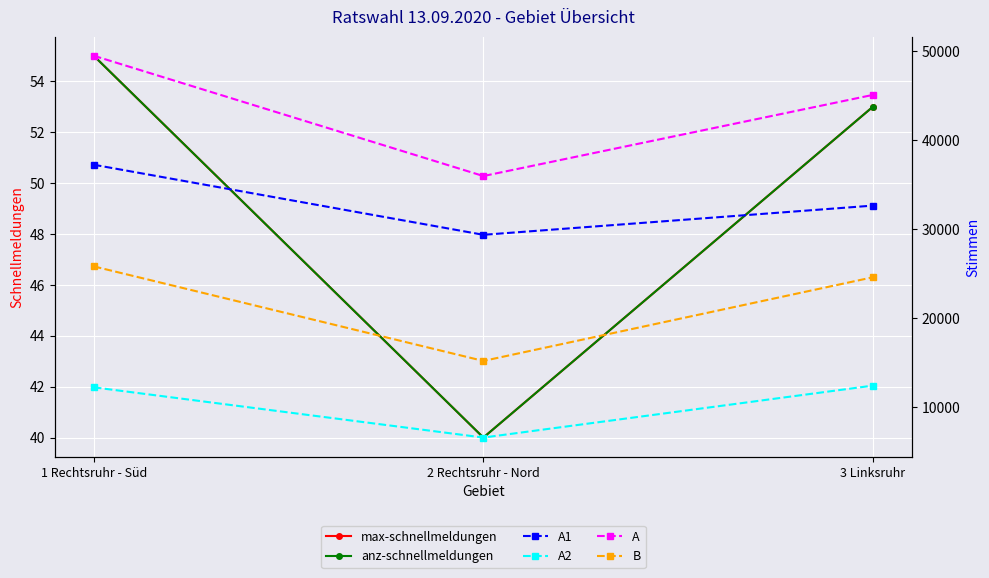

Which series has the largest range (max minus min)?

A